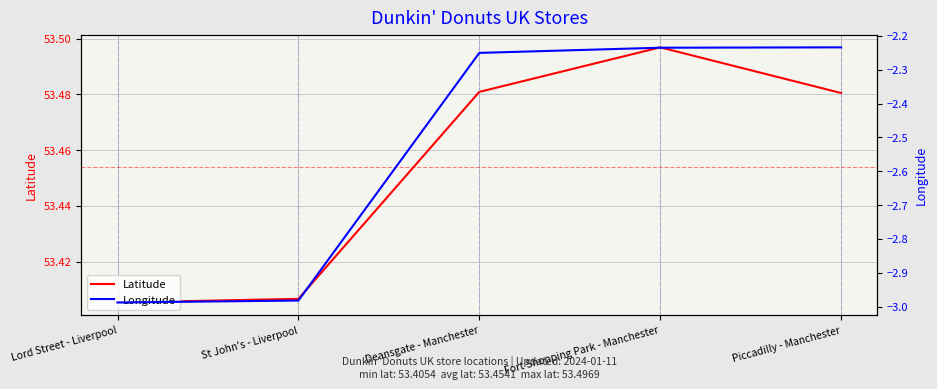

Is this an area chart (filled region under the line)?

No